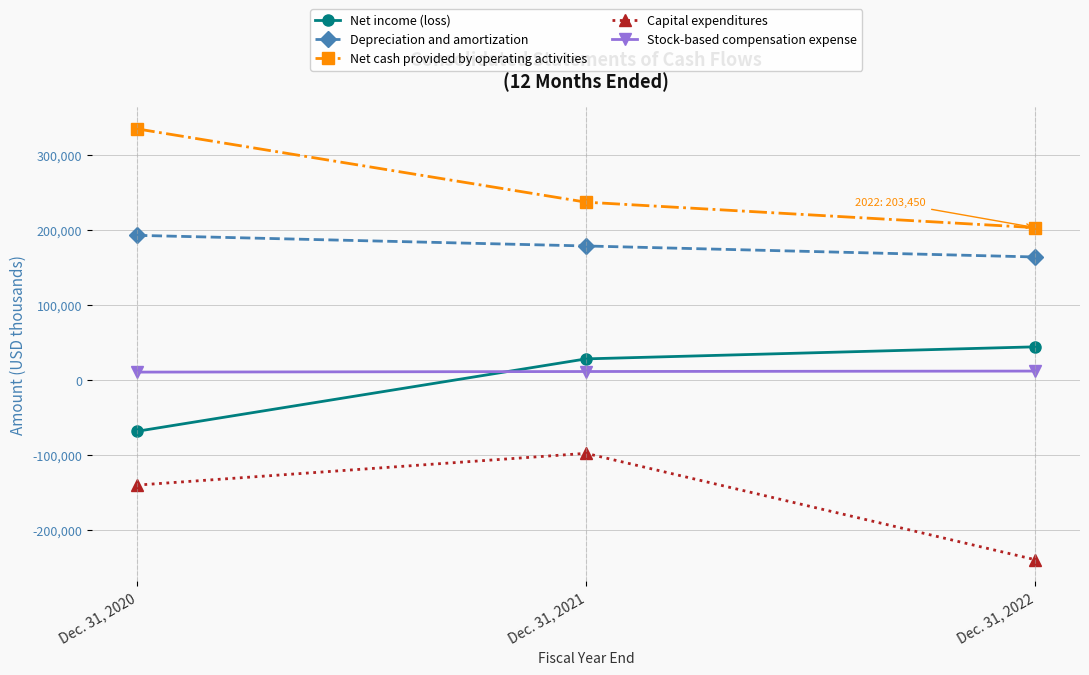

What is the minimum value shown in the chart?

-239867